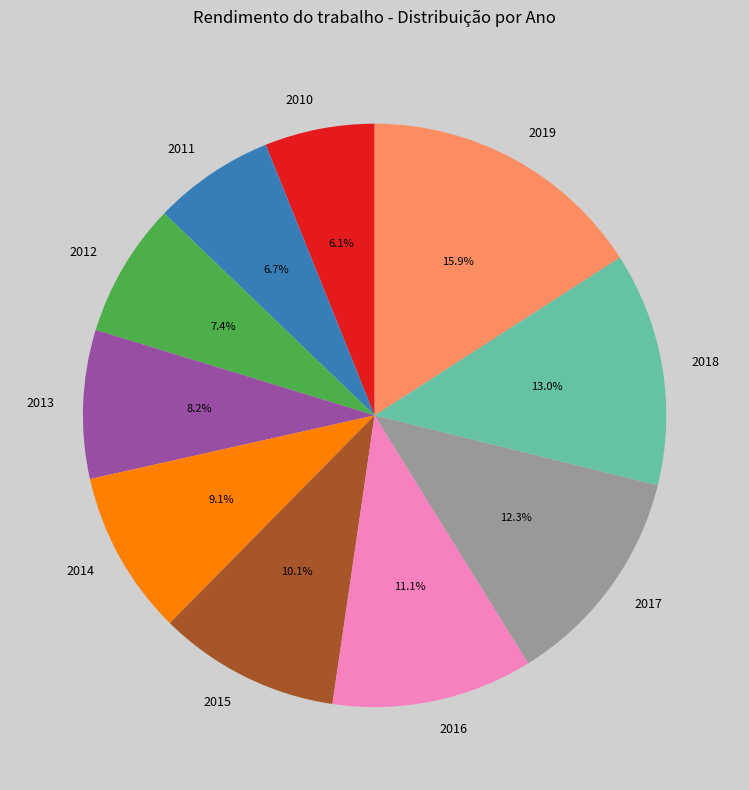

Does any single category account for the majority?

No